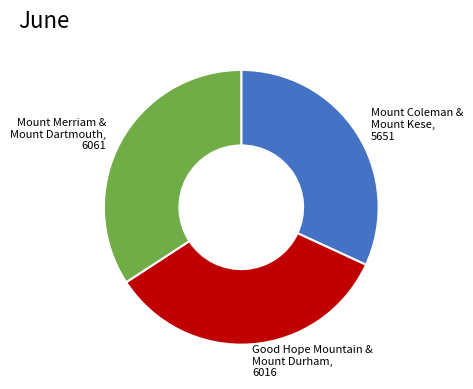

The Good Hope Mountain & Mount Durham, 6016 slice represents 34% of the pie. True or false?

True